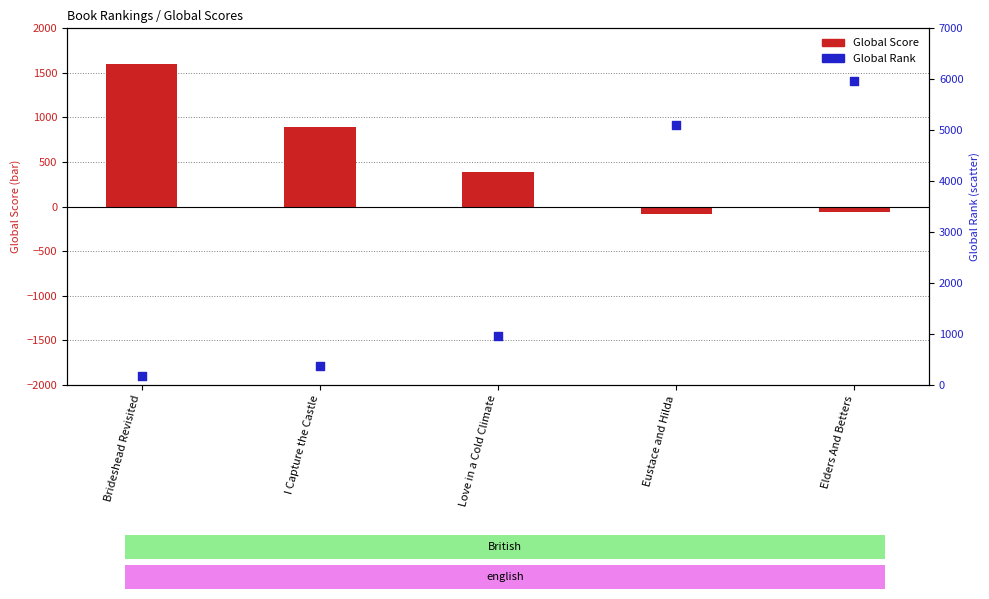

What are all the series names shown in the legend?

Global Score, Global Rank